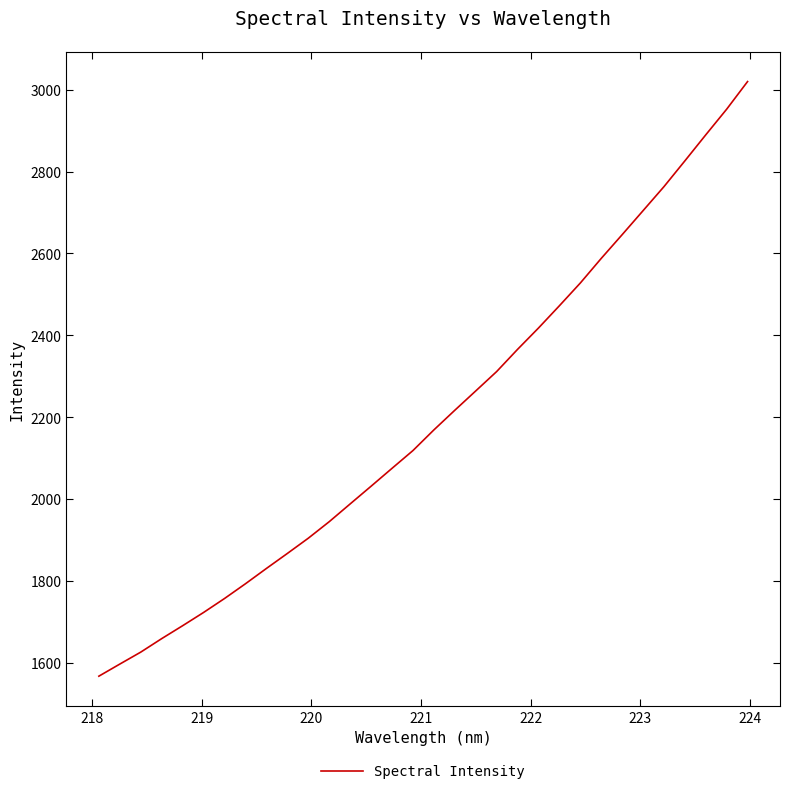

What is the difference between the maximum and minimum values?

1453.4